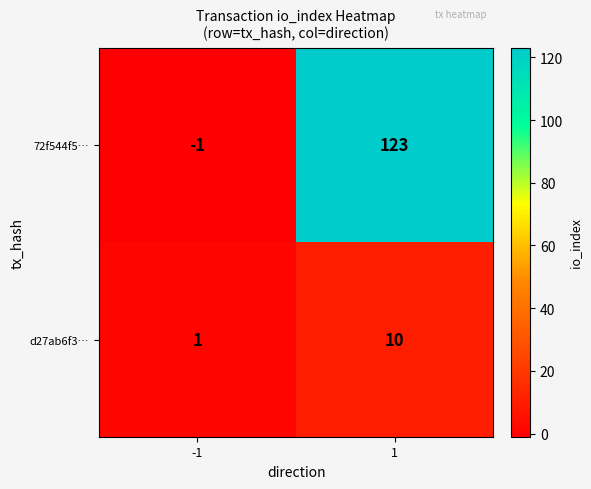

At 1, list the series in order from smallest to largest.

d27ab6f3…, 72f544f5…